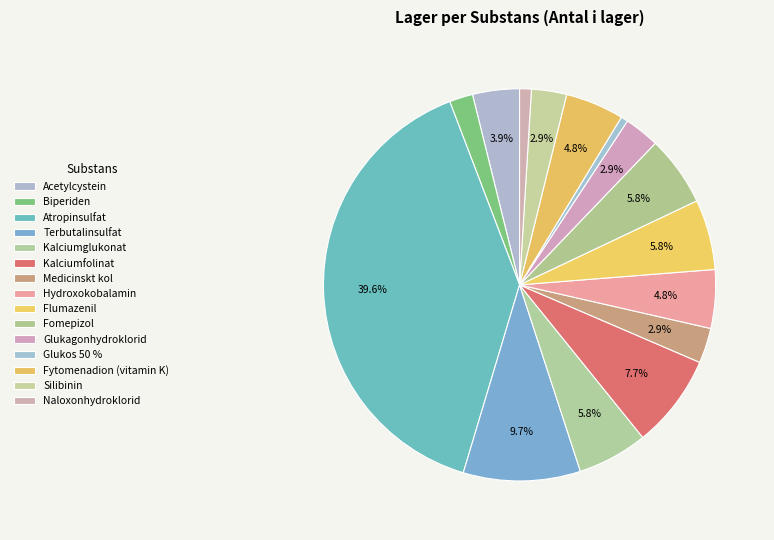

What portion of the pie excludes Glukos 50 %?

99.4%